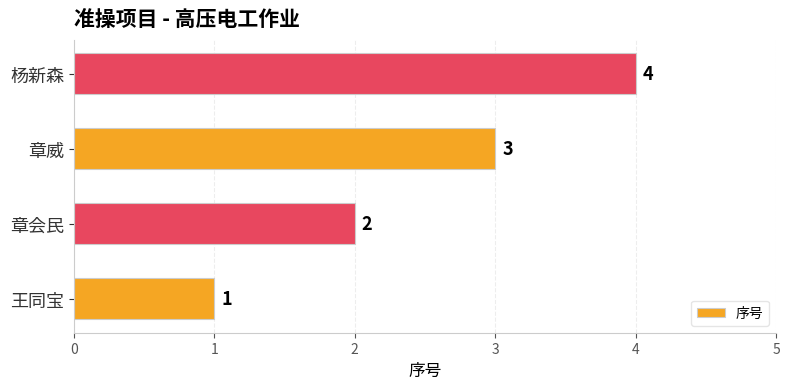

What is the sum of all values?

10